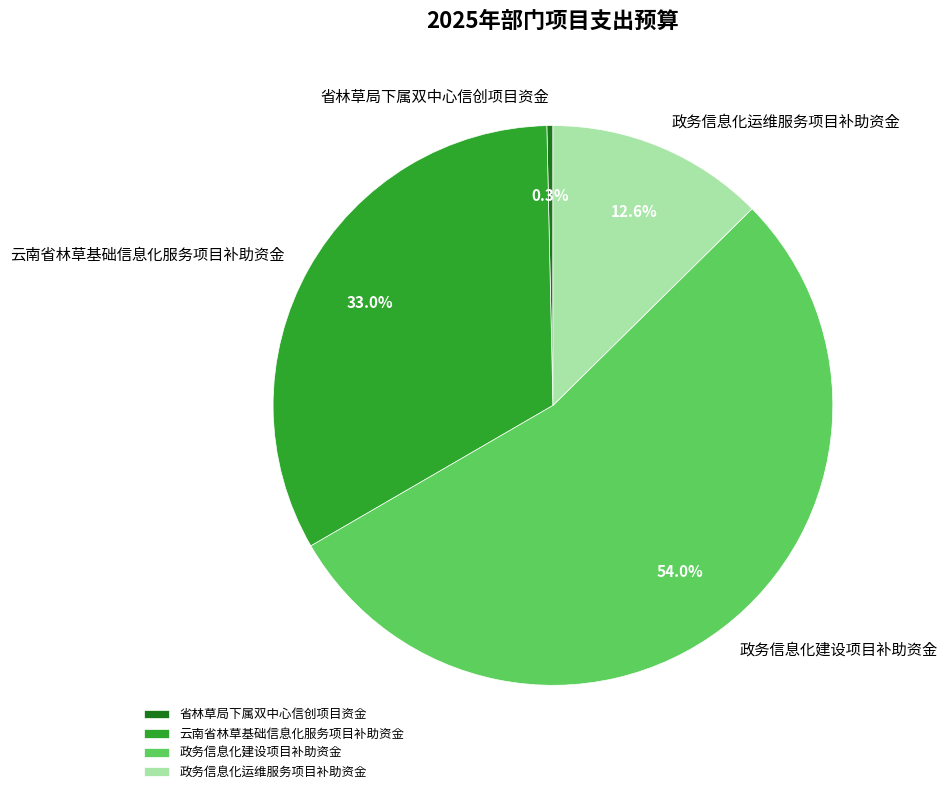

To the nearest percent, what portion does 云南省林草基础信息化服务项目补助资金 represent?

33%